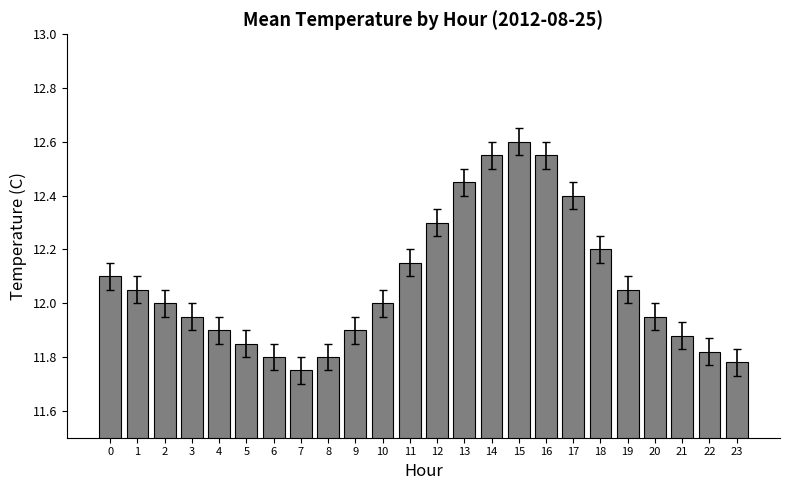

Is it true that the value at 6 is 11.8?

True